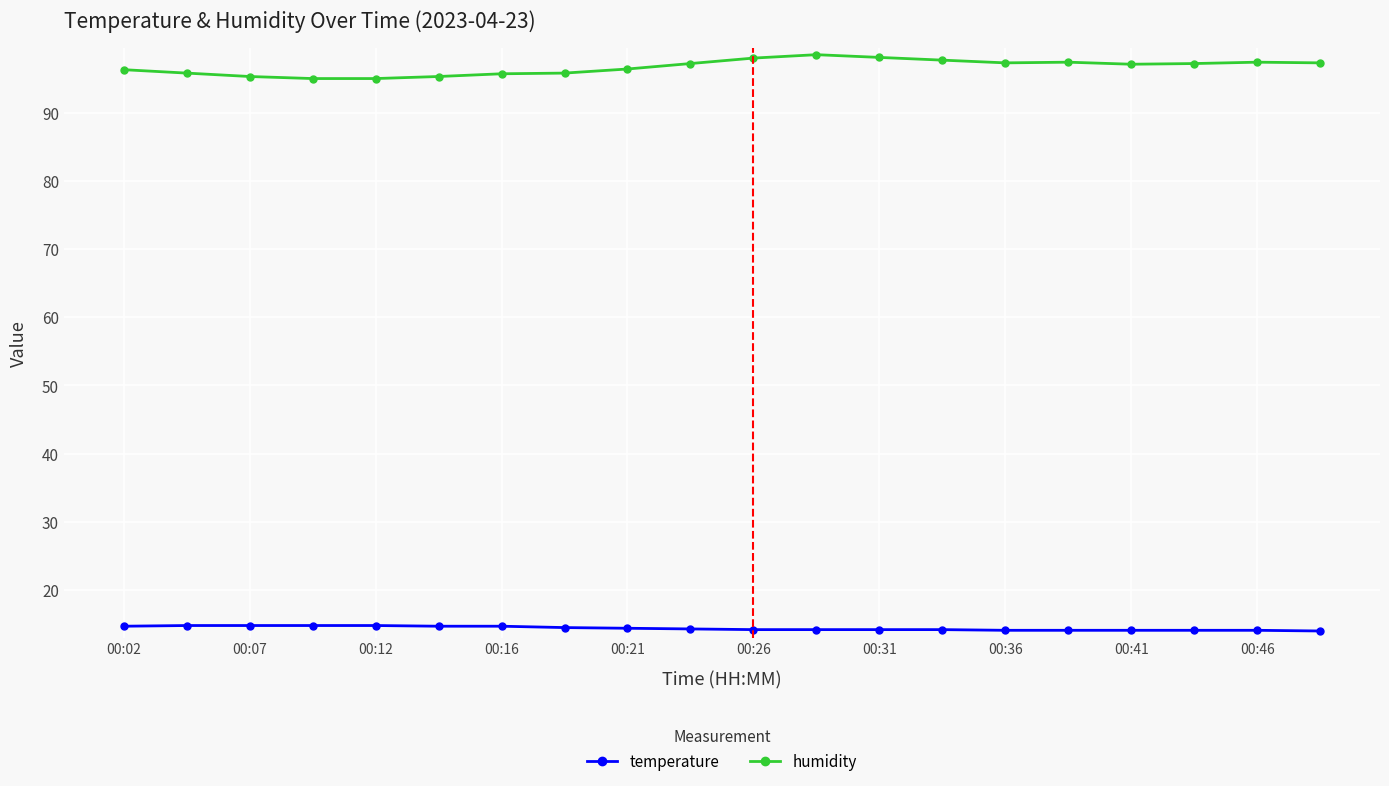

At how many categories does at least one series exceed 64?

20